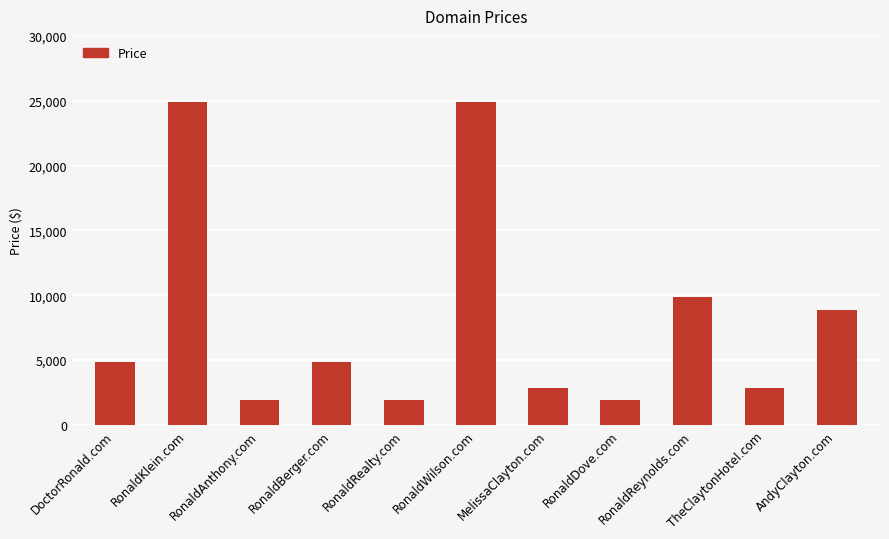

What is the maximum value shown in the chart?

24888